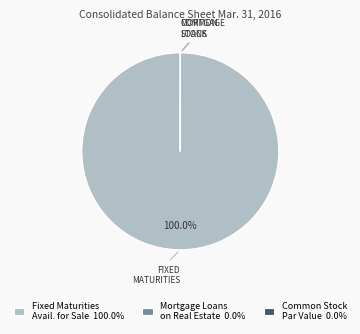

To the nearest percent, what is the difference between the largest and smallest slice percentages?

100%